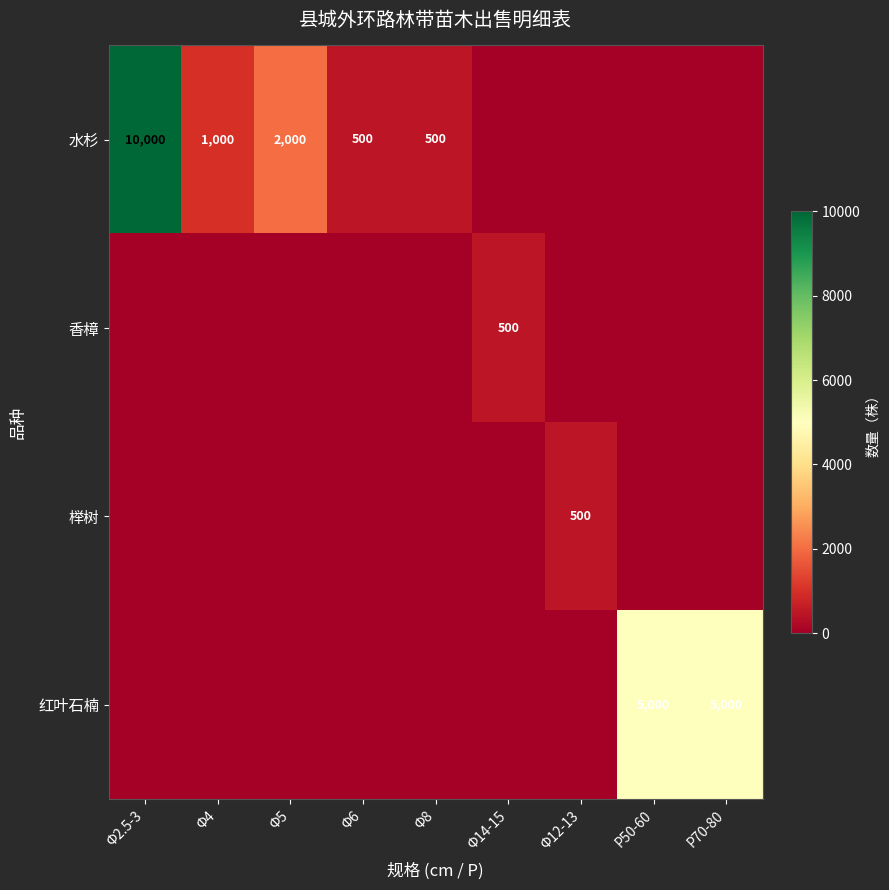

What is the maximum value shown in the chart?

10000